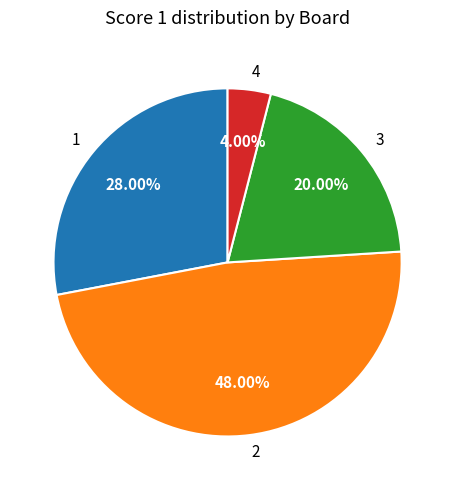

How many segments does this pie chart have?

4